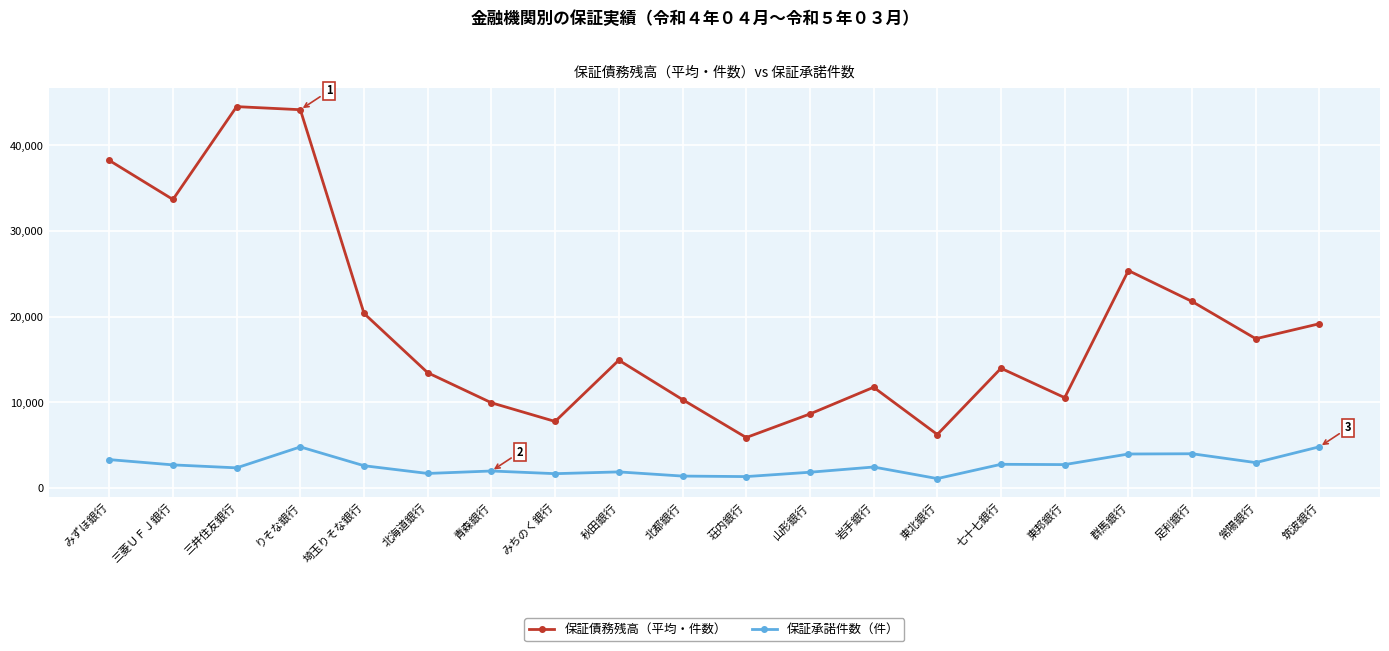

What is the spread (max minus min) of values at 三井住友銀行?

42169.3